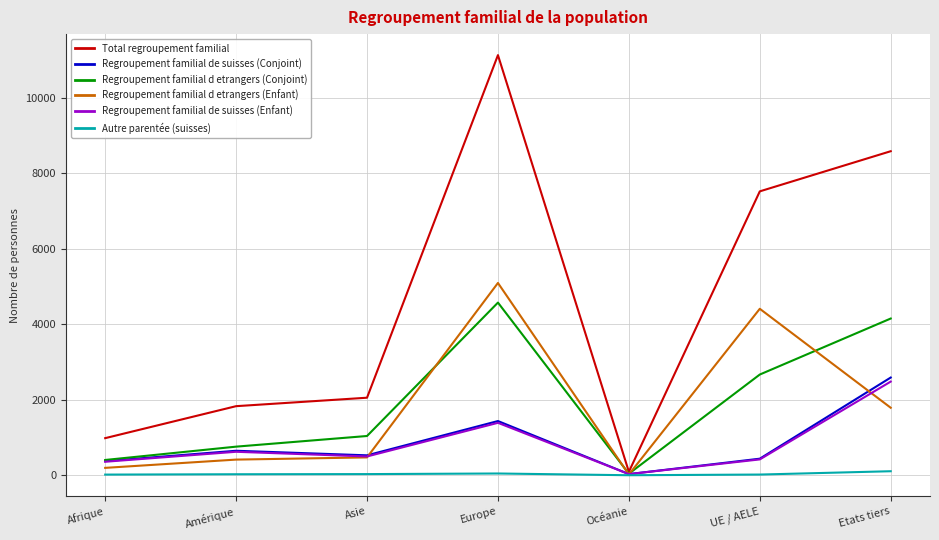

What is the difference between the maximum and minimum values in the Regroupement familial d etrangers (Conjoint) series?

4532